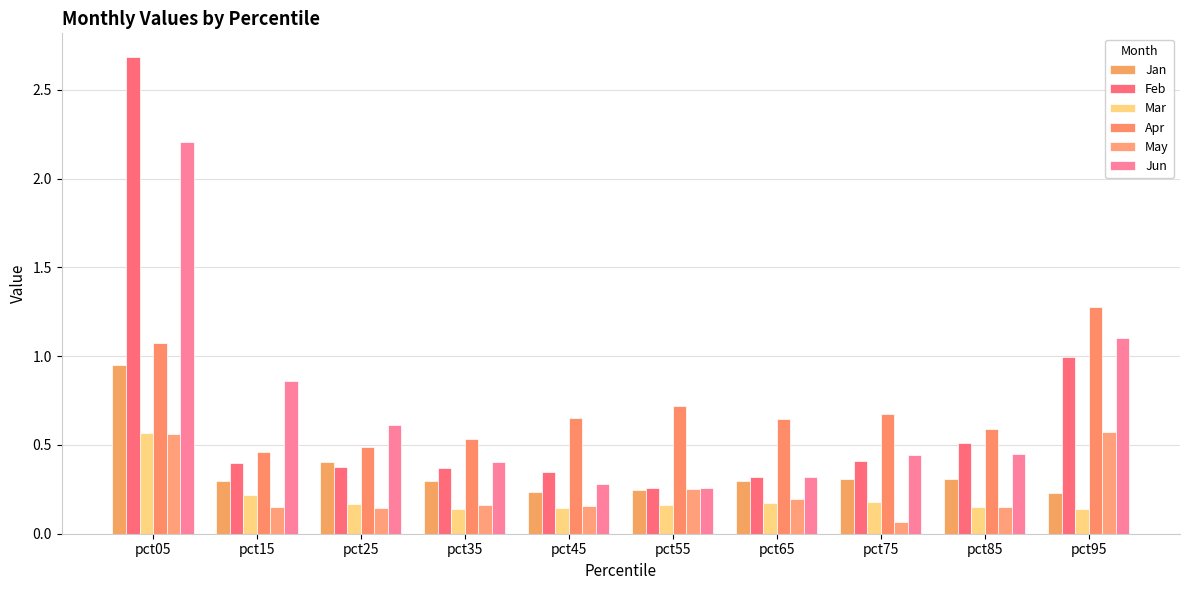

Does the chart contain any negative values?

No